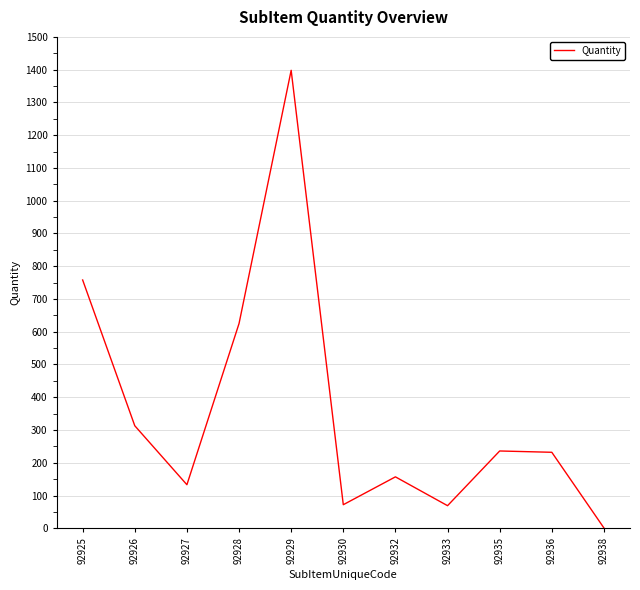

Approximately how many times larger is the value at 92933 compared to 92930?

1.0